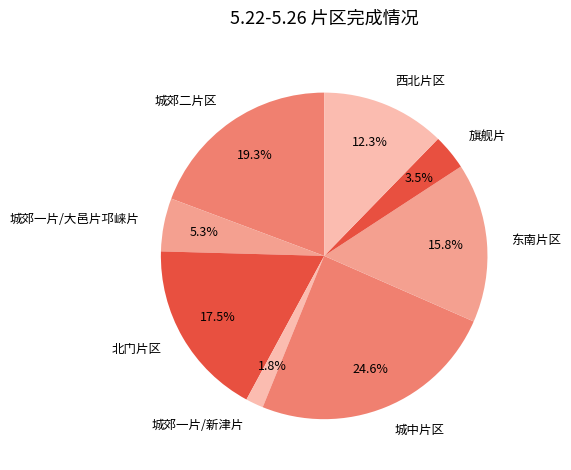

Is there a majority slice in this chart?

No